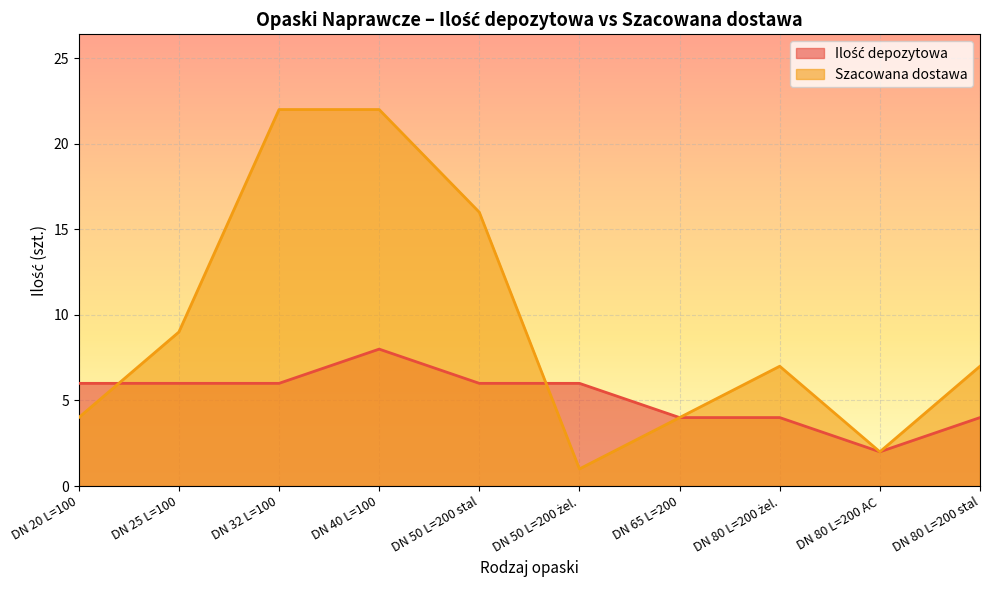

True or false: Ilość depozytowa and Szacowana dostawa intersect in this chart.

True